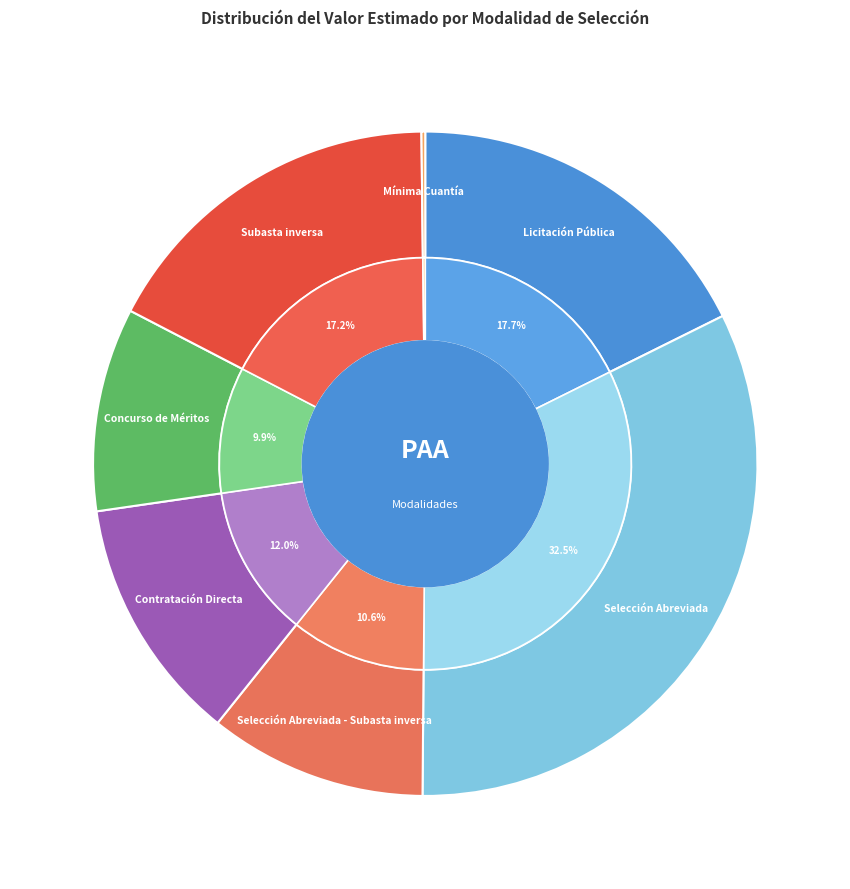

To the nearest percent, what is the difference between the Mínima Cuantía and Licitación Pública slice percentages?

17%